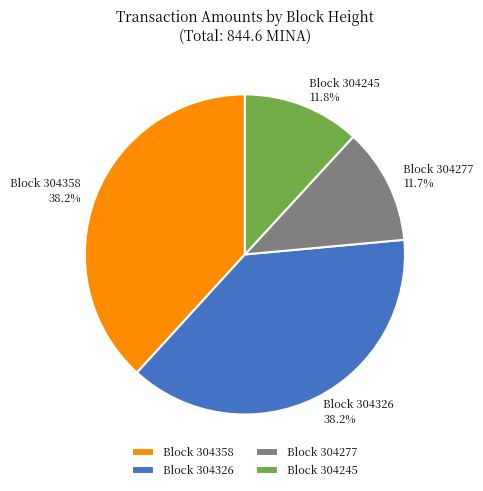

What percentage is NOT represented by Block 304358?

61.8%